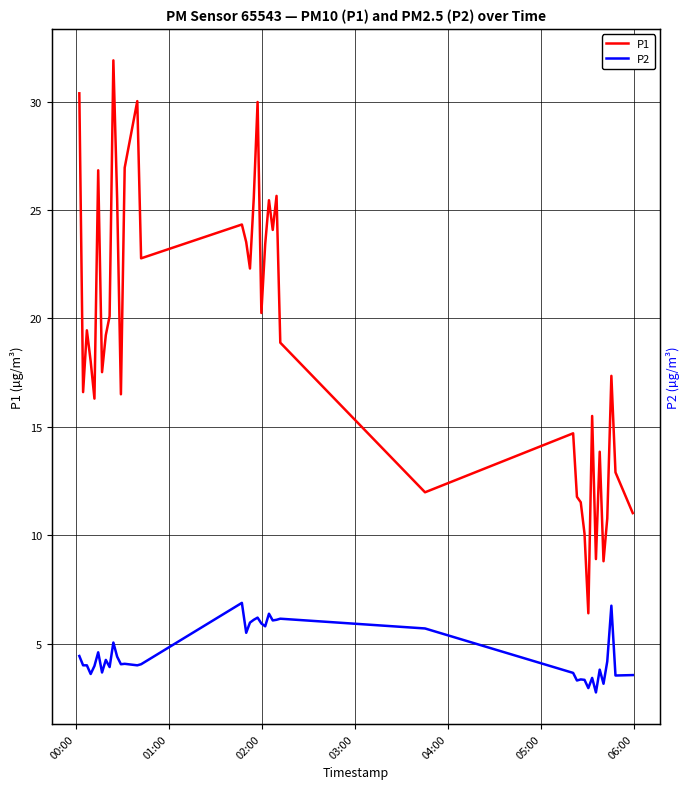

The value of P2 at 38 is 5.0. True or false?

False